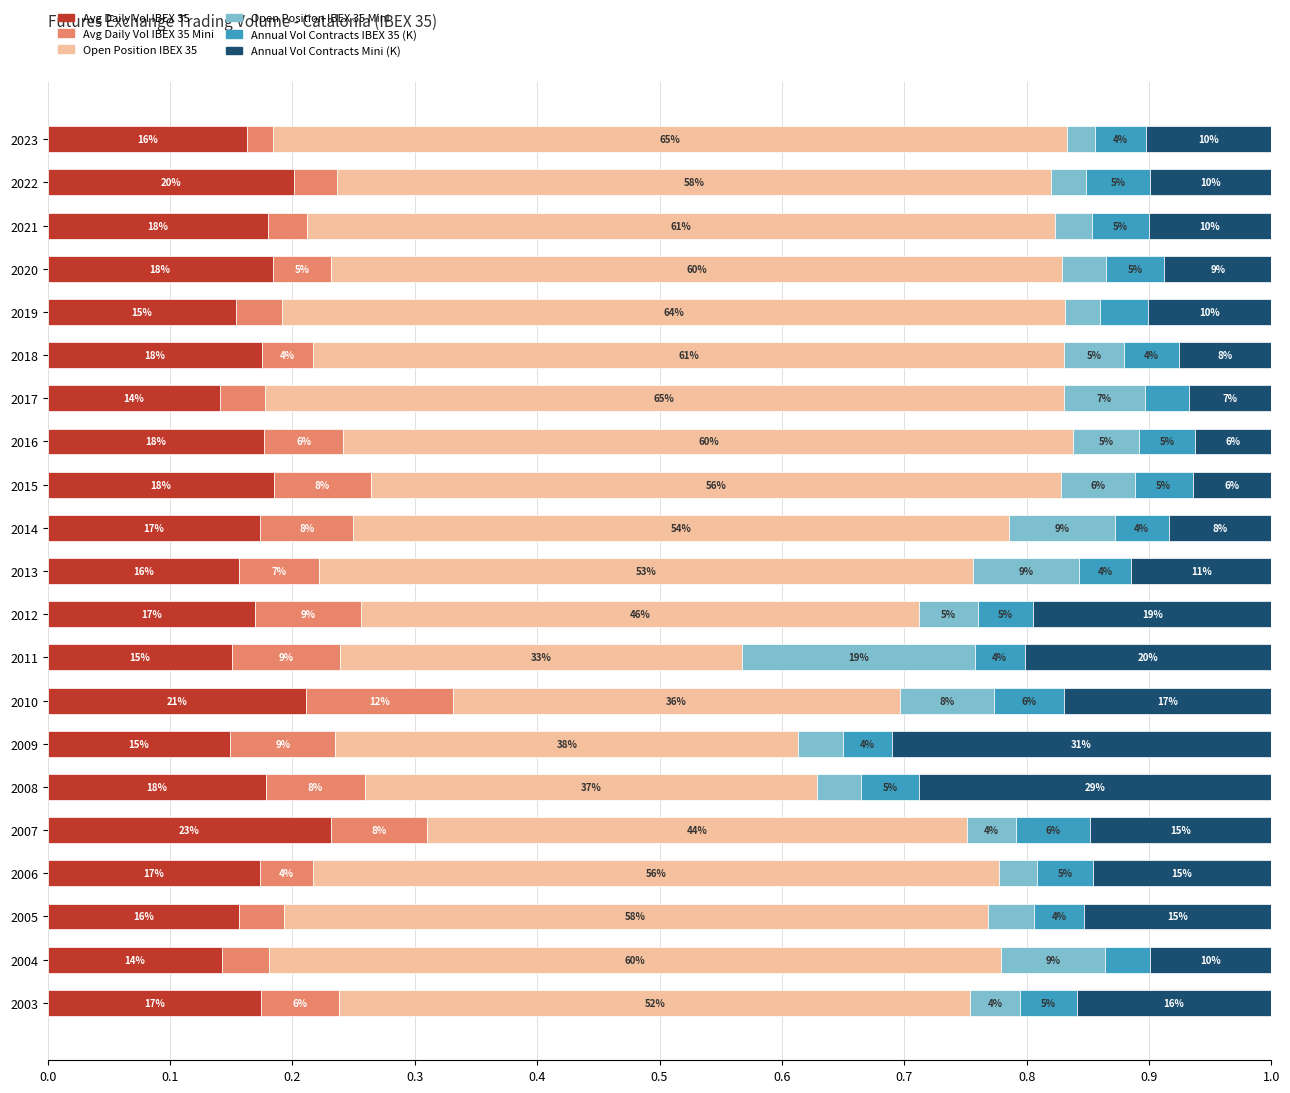

Reading left to right, list all the values displayed in this chart.

Avg Daily Vol IBEX 35: 0.2	0.2	0.2	0.2	0.2	0.2	0.1	0.2	0.2	0.2	0.2	0.2	0.2	0.2	0.1	0.2	0.2	0.2	0.2	0.1	0.2
Avg Daily Vol IBEX 35 Mini: 0.0	0.0	0.0	0.0	0.0	0.0	0.0	0.1	0.1	0.1	0.1	0.1	0.1	0.1	0.1	0.1	0.1	0.0	0.0	0.0	0.1
Open Position IBEX 35: 0.6	0.6	0.6	0.6	0.6	0.6	0.7	0.6	0.6	0.5	0.5	0.5	0.3	0.4	0.4	0.4	0.4	0.6	0.6	0.6	0.5
Open Position IBEX 35 Mini: 0.0	0.0	0.0	0.0	0.0	0.0	0.1	0.1	0.1	0.1	0.1	0.0	0.2	0.1	0.0	0.0	0.0	0.0	0.0	0.1	0.0
Annual Vol Contracts IBEX 35 (K): 0.0	0.1	0.0	0.0	0.0	0.0	0.0	0.0	0.0	0.0	0.0	0.0	0.0	0.1	0.0	0.0	0.1	0.0	0.0	0.0	0.0
Annual Vol Contracts Mini (K): 0.1	0.1	0.1	0.1	0.1	0.1	0.1	0.1	0.1	0.1	0.1	0.2	0.2	0.2	0.3	0.3	0.1	0.1	0.2	0.1	0.2